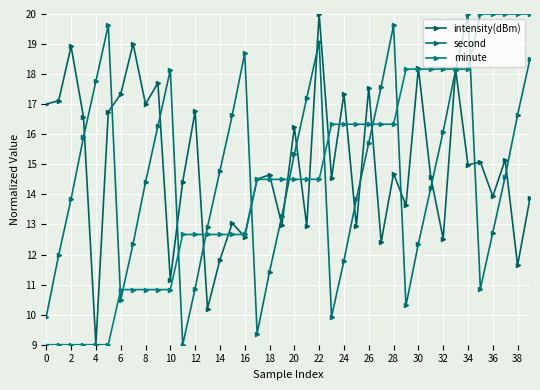

How many categories are shown in the chart?

40